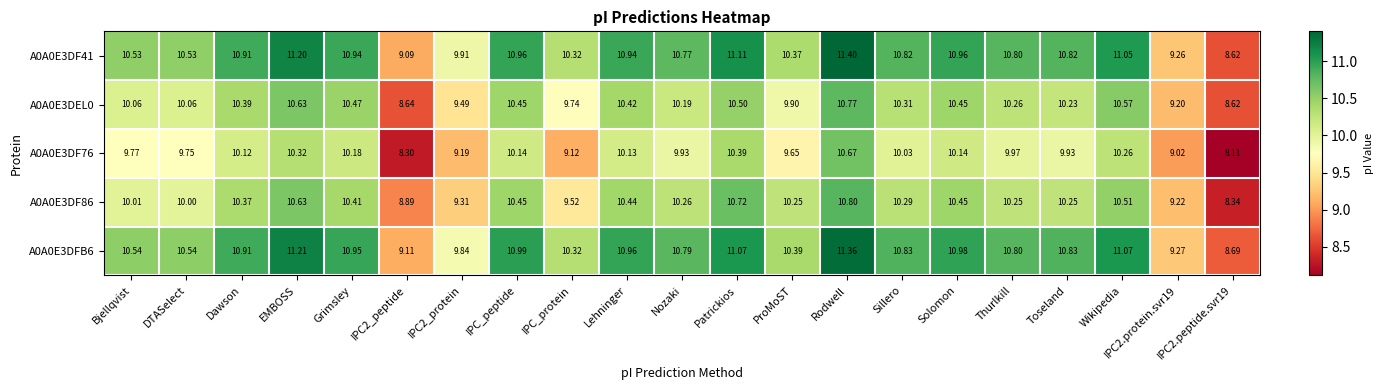

Is the value of A0A0E3DEL0 at Lehninger greater than the value of A0A0E3DFB6 at IPC2.peptide.svr19?

Yes